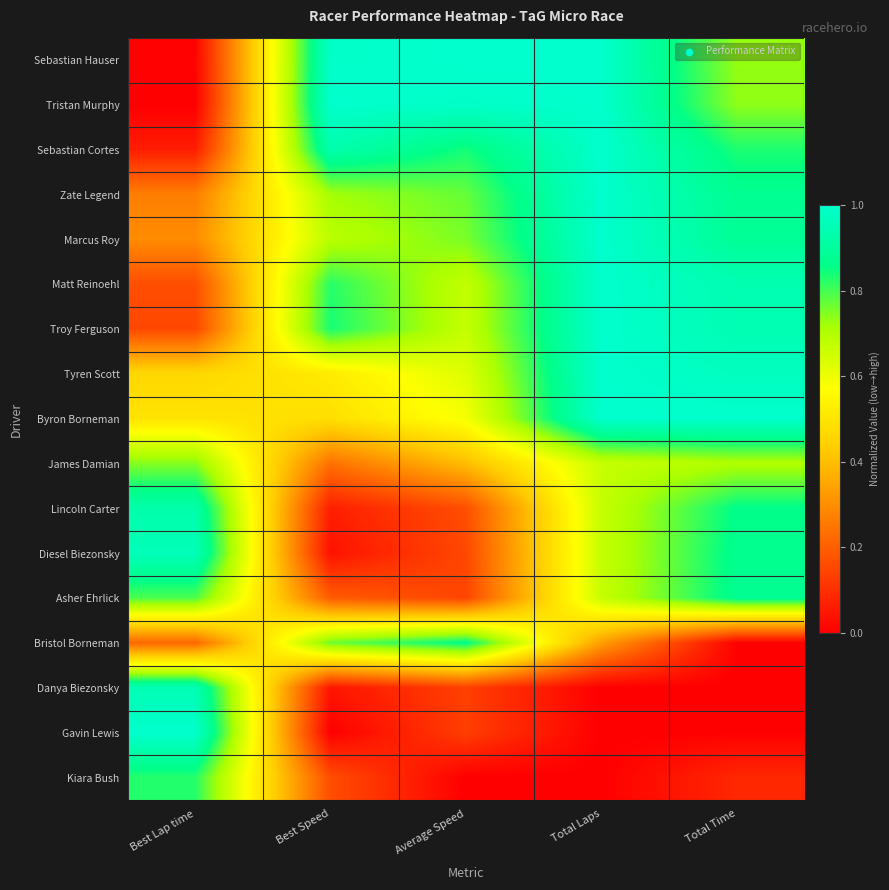

Reading right to left, transcribe all the data shown in this chart.

Sebastian Hauser: Total Time=0.7	Total Laps=1.0	Average Speed=1.0	Best Speed=1.0	Best Lap time=0.0
Tristan Murphy: Total Time=0.7	Total Laps=1.0	Average Speed=1.0	Best Speed=1.0	Best Lap time=0.0
Sebastian Cortes: Total Time=0.8	Total Laps=1.0	Average Speed=0.8	Best Speed=0.9	Best Lap time=0.1
Zate Legend: Total Time=0.9	Total Laps=1.0	Average Speed=0.8	Best Speed=0.7	Best Lap time=0.3
Marcus Roy: Total Time=0.9	Total Laps=1.0	Average Speed=0.8	Best Speed=0.7	Best Lap time=0.3
Matt Reinoehl: Total Time=0.9	Total Laps=1.0	Average Speed=0.7	Best Speed=0.8	Best Lap time=0.2
Troy Ferguson: Total Time=0.9	Total Laps=1.0	Average Speed=0.7	Best Speed=0.8	Best Lap time=0.2
Tyren Scott: Total Time=1.0	Total Laps=1.0	Average Speed=0.6	Best Speed=0.5	Best Lap time=0.5
Byron Borneman: Total Time=1.0	Total Laps=1.0	Average Speed=0.6	Best Speed=0.5	Best Lap time=0.5
James Damian: Total Time=0.7	Total Laps=0.7	Average Speed=0.4	Best Speed=0.2	Best Lap time=0.7
Lincoln Carter: Total Time=0.9	Total Laps=0.7	Average Speed=0.2	Best Speed=0.1	Best Lap time=0.9
Diesel Biezonsky: Total Time=0.9	Total Laps=0.7	Average Speed=0.2	Best Speed=0.0	Best Lap time=1.0
Asher Ehrlick: Total Time=0.9	Total Laps=0.7	Average Speed=0.1	Best Speed=0.2	Best Lap time=0.8
Bristol Borneman: Total Time=0.0	Total Laps=0.3	Average Speed=0.9	Best Speed=0.8	Best Lap time=0.2
Danya Biezonsky: Total Time=0.0	Total Laps=0.0	Average Speed=0.1	Best Speed=0.0	Best Lap time=1.0
Gavin Lewis: Total Time=0.0	Total Laps=0.0	Average Speed=0.1	Best Speed=0.0	Best Lap time=1.0
Kiara Bush: Total Time=0.1	Total Laps=0.0	Average Speed=0.0	Best Speed=0.2	Best Lap time=0.8